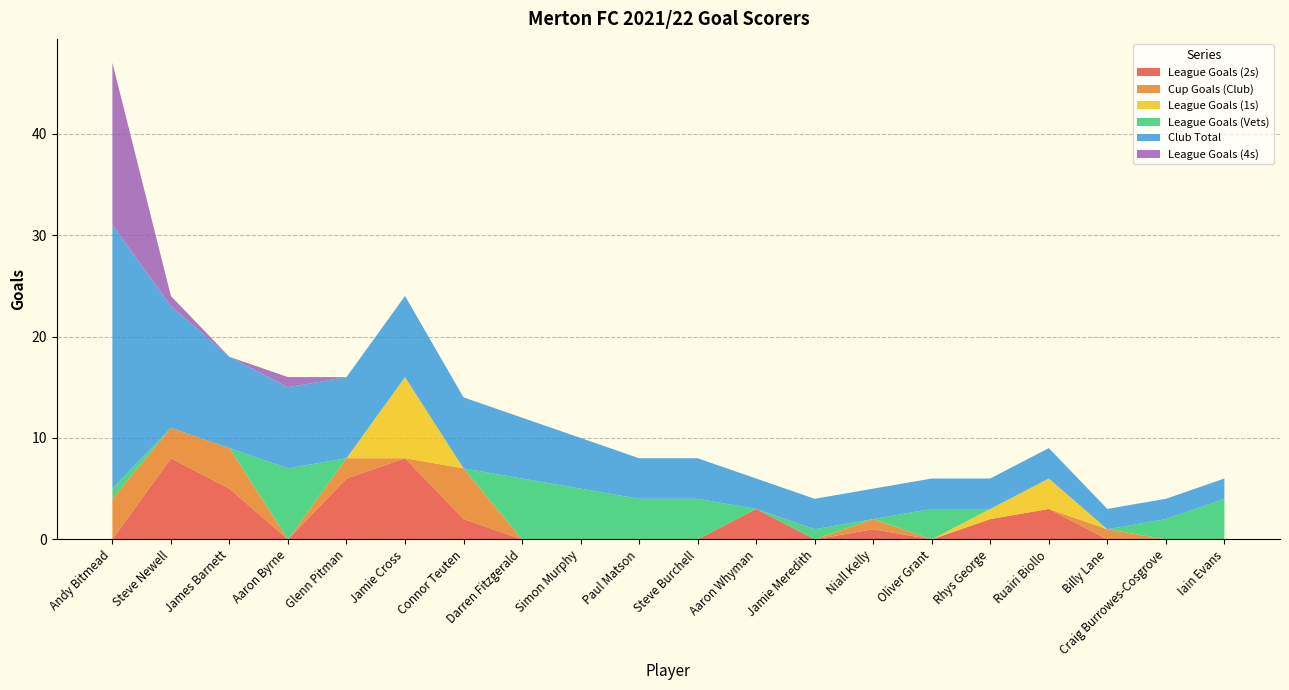

Reading right to left, transcribe all the data shown in this chart.

League Goals (2s): Iain Evans=0	Craig Burrowes-Cosgrove=0	Billy Lane=0	Ruairi Biollo=3	Rhys George=2	Oliver Grant=0	Niall Kelly=1	Jamie Meredith=0	Aaron Whyman=3	Steve Burchell=0	Paul Matson=0	Simon Murphy=0	Darren Fitzgerald=0	Connor Teuten=2	Jamie Cross=8	Glenn Pitman=6	Aaron Byrne=0	James Barnett=5	Steve Newell=8	Andy Bitmead=0
Cup Goals (Club): Iain Evans=0	Craig Burrowes-Cosgrove=0	Billy Lane=1	Ruairi Biollo=0	Rhys George=0	Oliver Grant=0	Niall Kelly=1	Jamie Meredith=0	Aaron Whyman=0	Steve Burchell=0	Paul Matson=0	Simon Murphy=0	Darren Fitzgerald=0	Connor Teuten=5	Jamie Cross=0	Glenn Pitman=2	Aaron Byrne=0	James Barnett=4	Steve Newell=3	Andy Bitmead=4
League Goals (1s): Iain Evans=0	Craig Burrowes-Cosgrove=0	Billy Lane=0	Ruairi Biollo=3	Rhys George=1	Oliver Grant=0	Niall Kelly=0	Jamie Meredith=0	Aaron Whyman=0	Steve Burchell=0	Paul Matson=0	Simon Murphy=0	Darren Fitzgerald=0	Connor Teuten=0	Jamie Cross=8	Glenn Pitman=0	Aaron Byrne=0	James Barnett=0	Steve Newell=0	Andy Bitmead=0
League Goals (Vets): Iain Evans=4	Craig Burrowes-Cosgrove=2	Billy Lane=0	Ruairi Biollo=0	Rhys George=0	Oliver Grant=3	Niall Kelly=0	Jamie Meredith=1	Aaron Whyman=0	Steve Burchell=4	Paul Matson=4	Simon Murphy=5	Darren Fitzgerald=6	Connor Teuten=0	Jamie Cross=0	Glenn Pitman=0	Aaron Byrne=7	James Barnett=0	Steve Newell=0	Andy Bitmead=1
Club Total: Iain Evans=2	Craig Burrowes-Cosgrove=2	Billy Lane=2	Ruairi Biollo=3	Rhys George=3	Oliver Grant=3	Niall Kelly=3	Jamie Meredith=3	Aaron Whyman=3	Steve Burchell=4	Paul Matson=4	Simon Murphy=5	Darren Fitzgerald=6	Connor Teuten=7	Jamie Cross=8	Glenn Pitman=8	Aaron Byrne=8	James Barnett=9	Steve Newell=12	Andy Bitmead=26
League Goals (4s): Iain Evans=0	Craig Burrowes-Cosgrove=0	Billy Lane=0	Ruairi Biollo=0	Rhys George=0	Oliver Grant=0	Niall Kelly=0	Jamie Meredith=0	Aaron Whyman=0	Steve Burchell=0	Paul Matson=0	Simon Murphy=0	Darren Fitzgerald=0	Connor Teuten=0	Jamie Cross=0	Glenn Pitman=0	Aaron Byrne=1	James Barnett=0	Steve Newell=1	Andy Bitmead=16